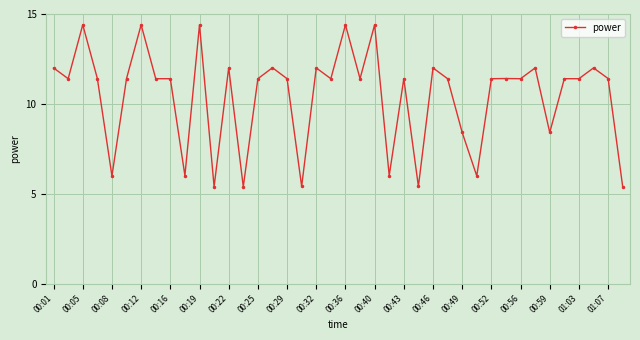

How many series are shown in this chart?

1